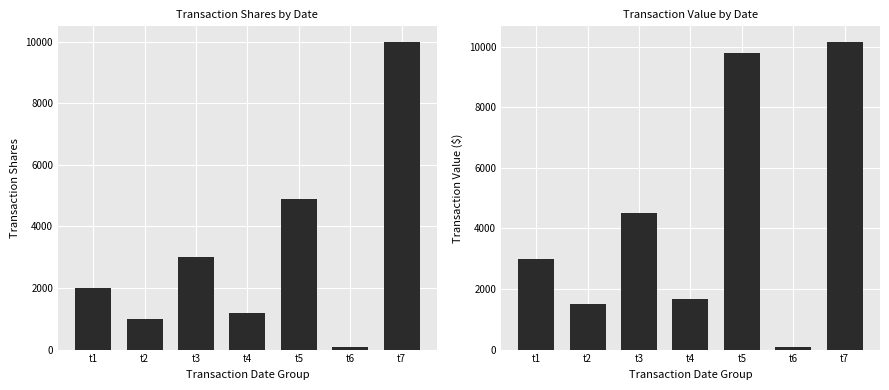

Read the transactionValue value at t5, to the nearest 50.

9800